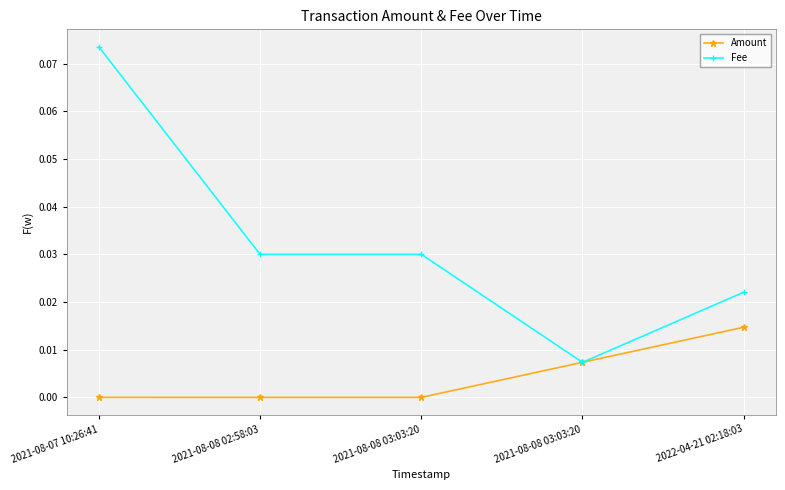

How many lines are shown in the chart?

2